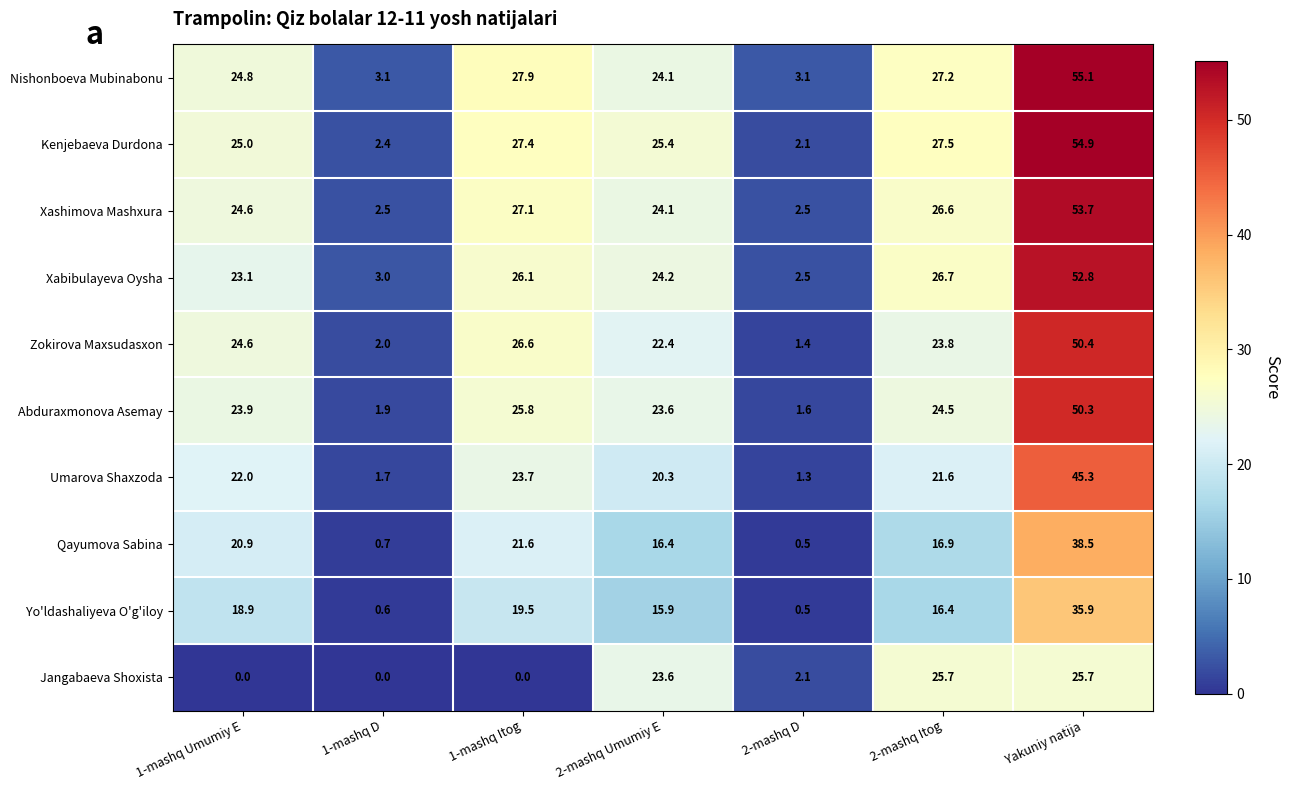

At which category is the sum across all series the highest?

Yakuniy natija